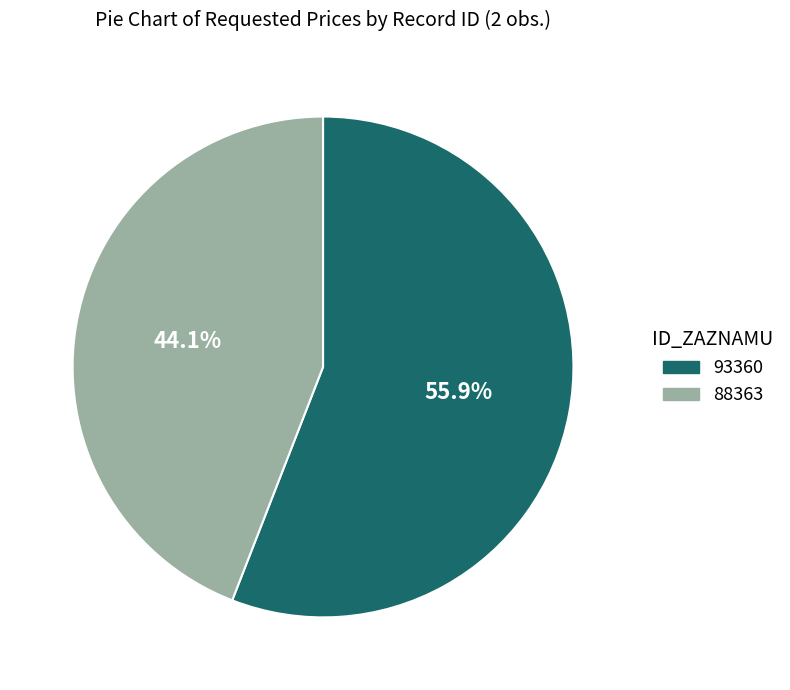

How many slices are in this pie chart?

2